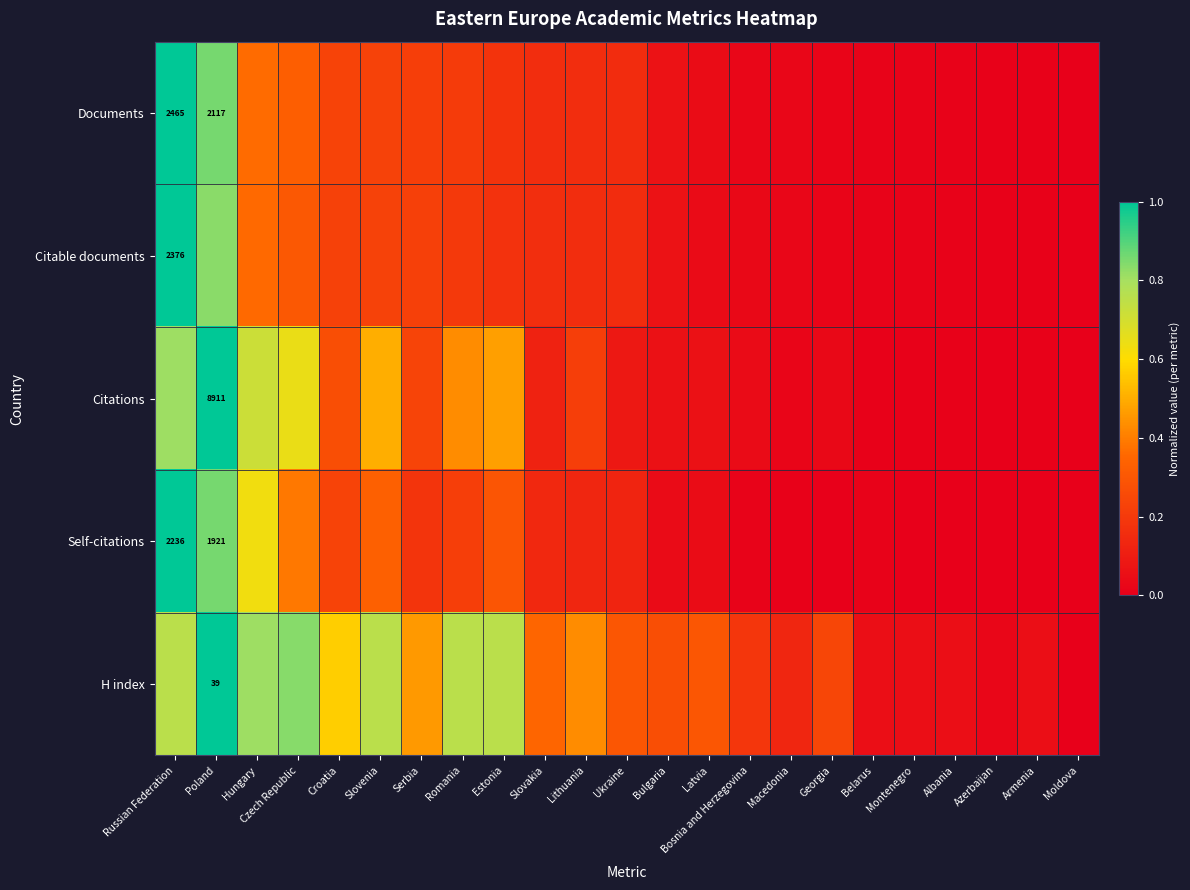

Rank the series at Belarus from highest to lowest value.

H index, Citable documents, Documents, Self-citations, Citations